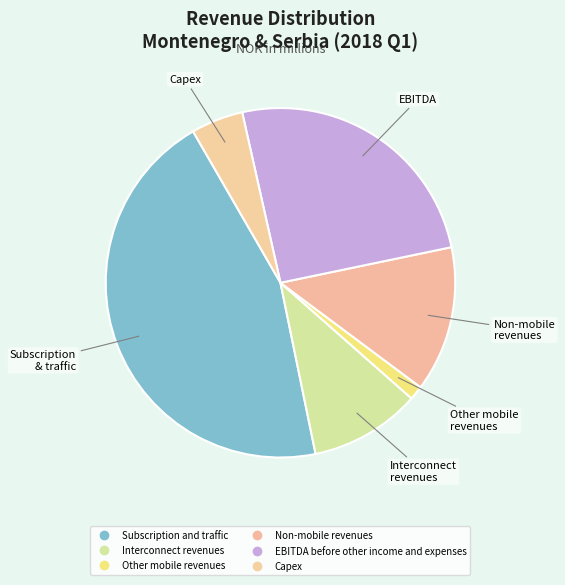

Does EBITDA before other income and expenses represent more than half of the total?

No